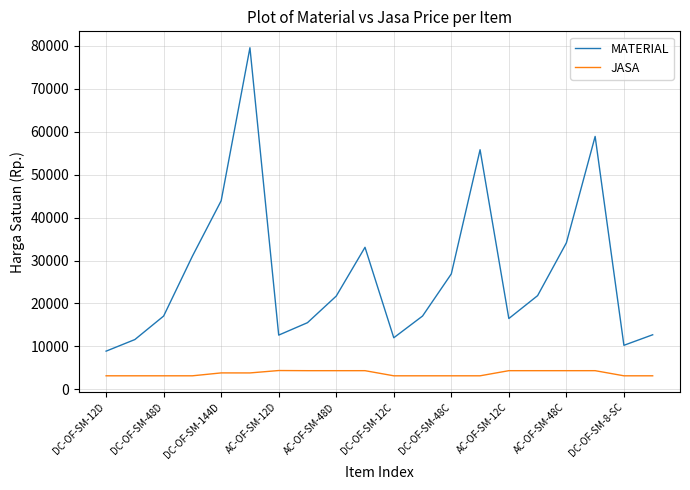

Which series has the largest range (max minus min)?

MATERIAL